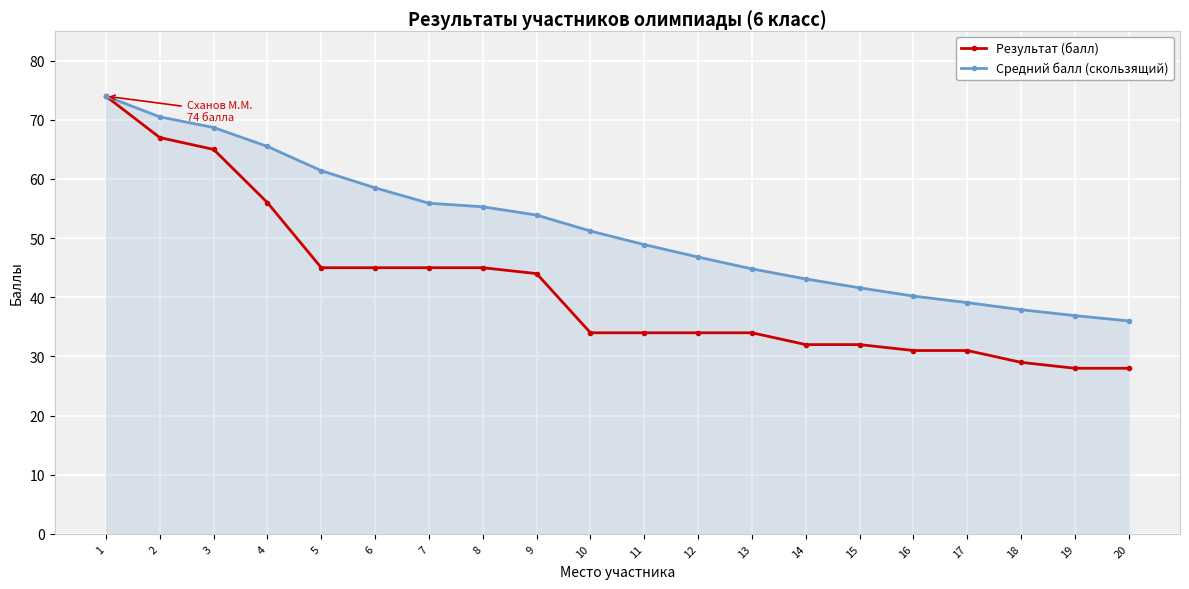

Which category has the highest value across all series?

1